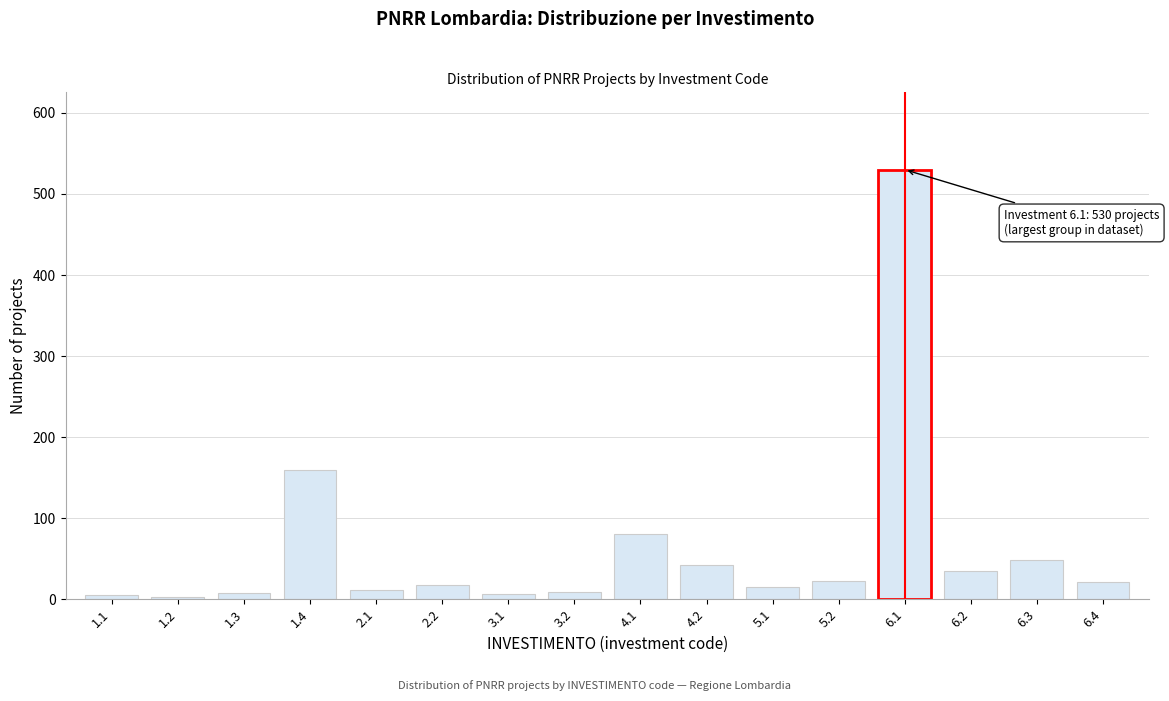

What is the change in value from 5.1 to 6.2?

+20